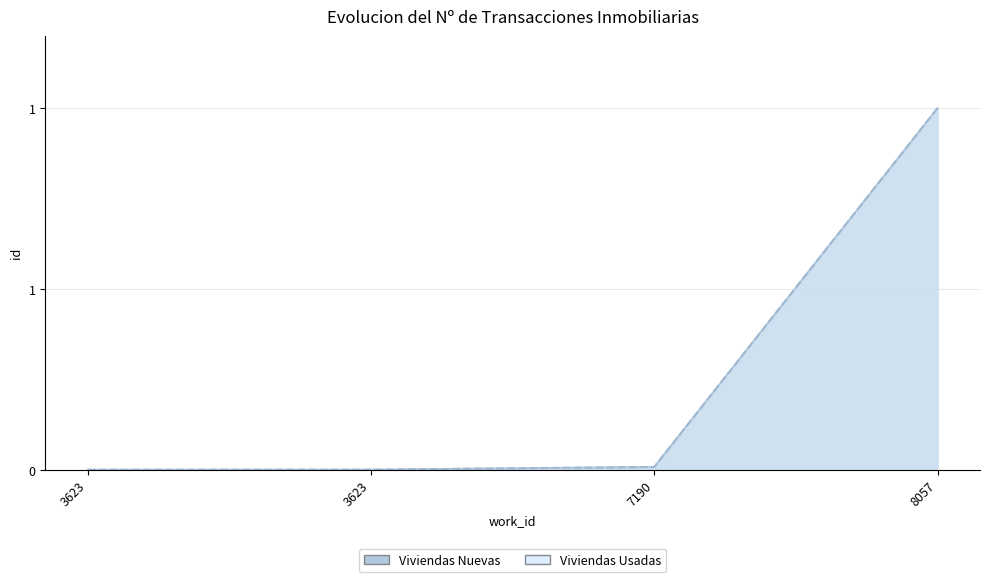

List the labels in order of Viviendas Nuevas value, largest first.

8057, 7190, 3623, 3623